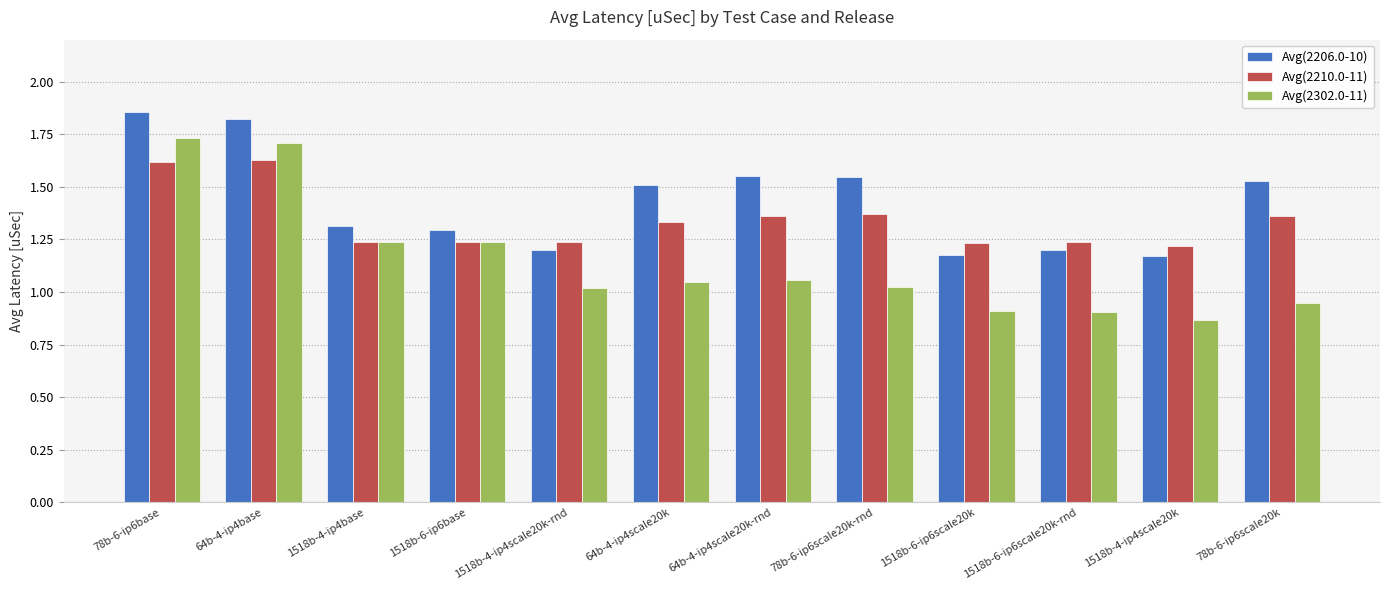

Which series has the largest total across all categories?

Avg(2206.0-10)